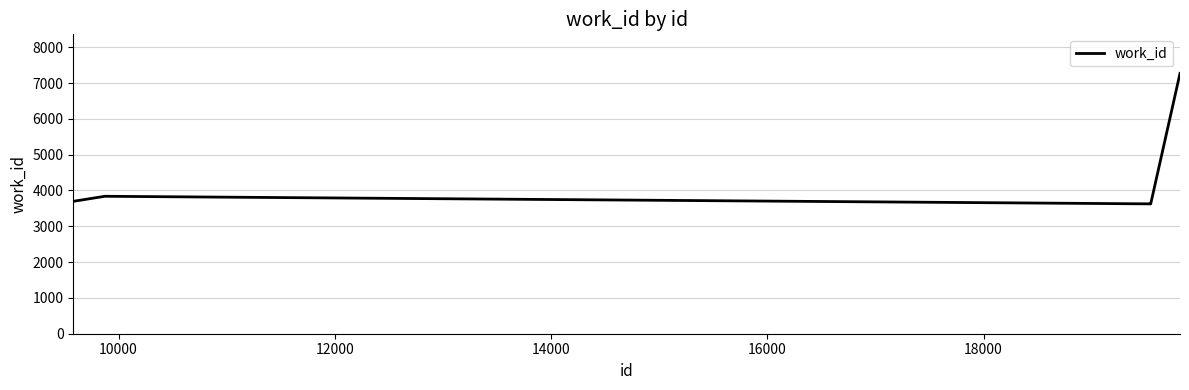

What is the maximum value shown in the chart?

7270